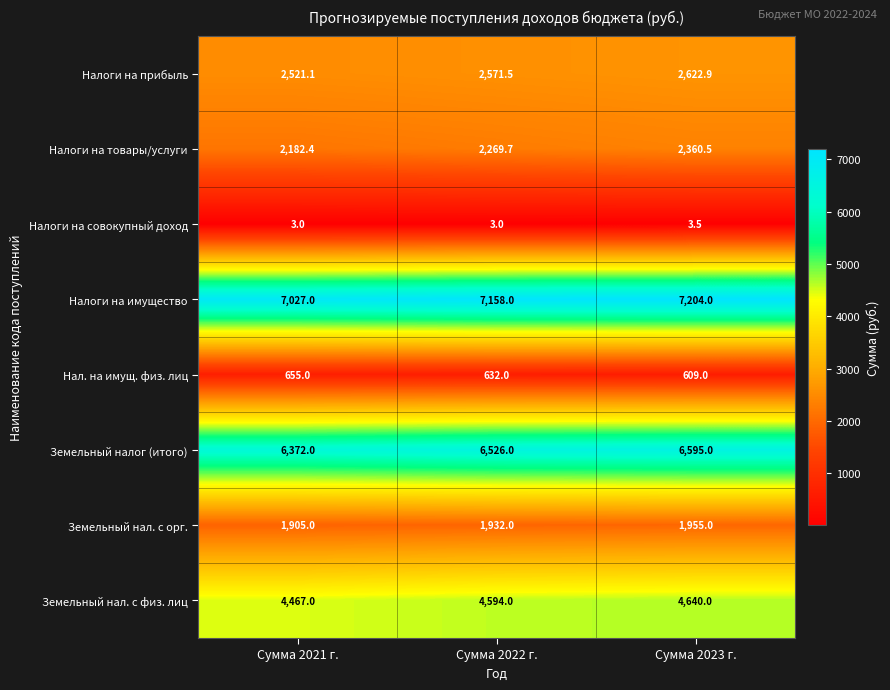

Which series has the largest range (max minus min)?

Земельный налог (итого)